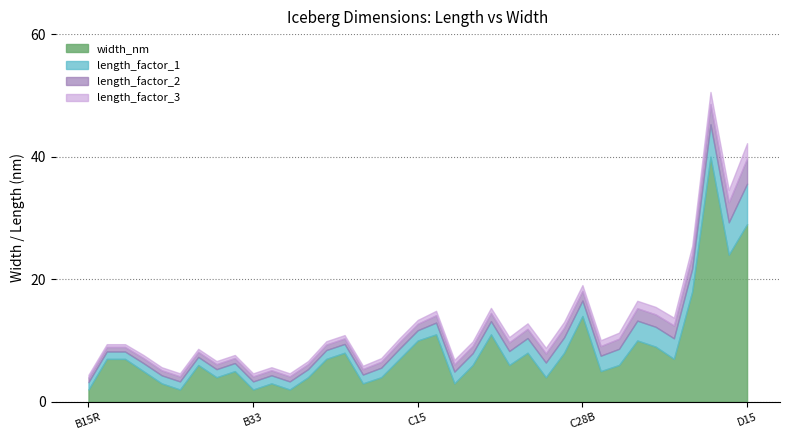

Count the number of data series in this chart.

1